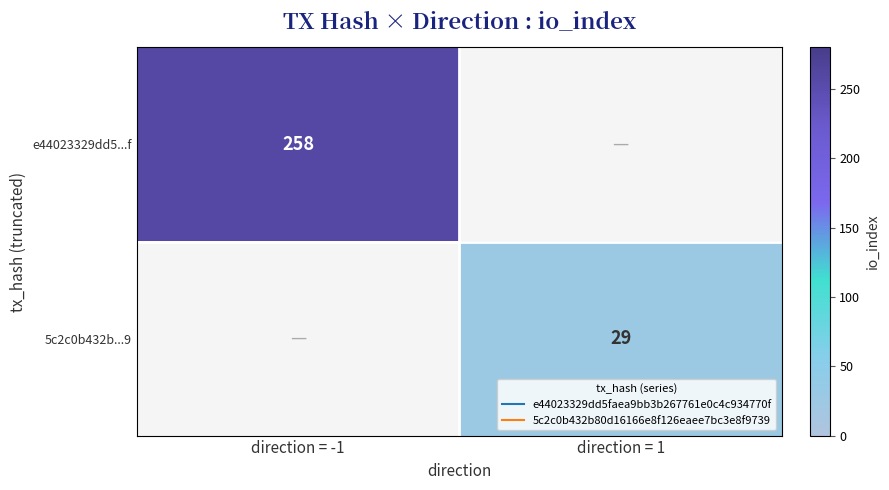

Is it true that 5c2c0b432b...9 equals 7.4 at direction = 1?

False